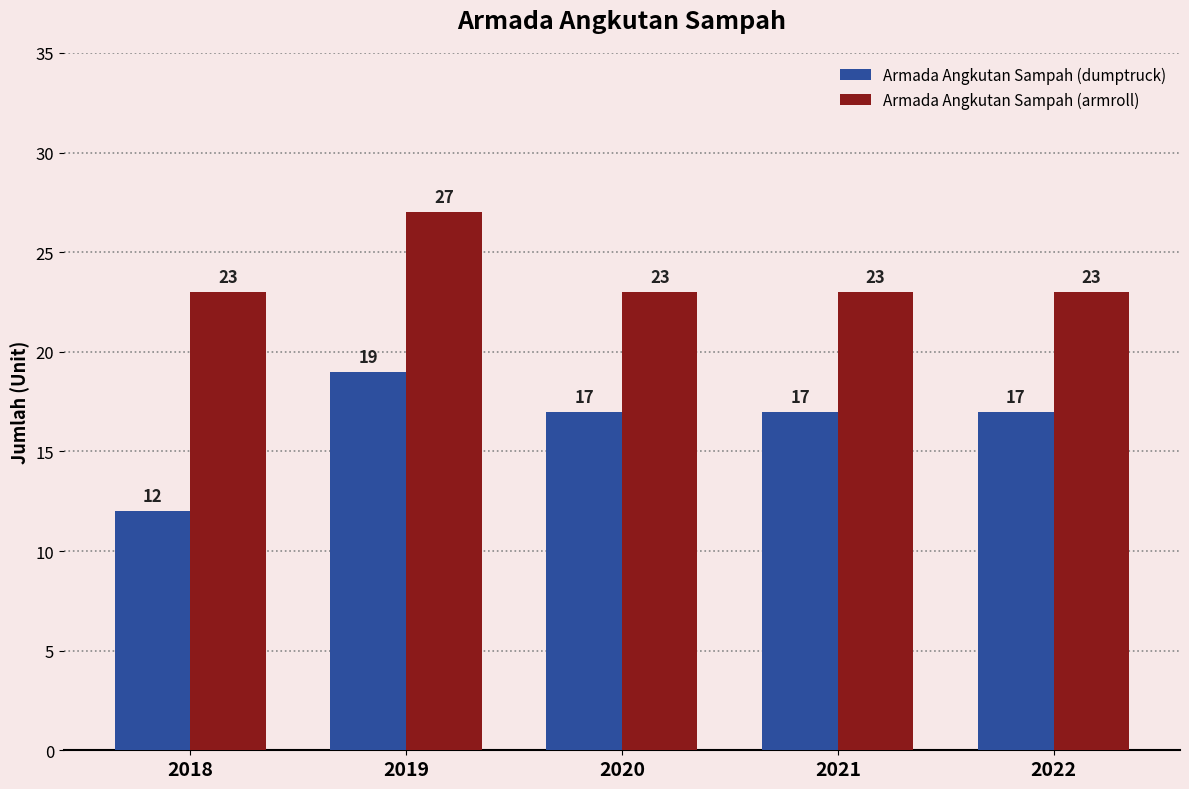

Which series has the largest range (max minus min)?

Armada Angkutan Sampah (dumptruck)